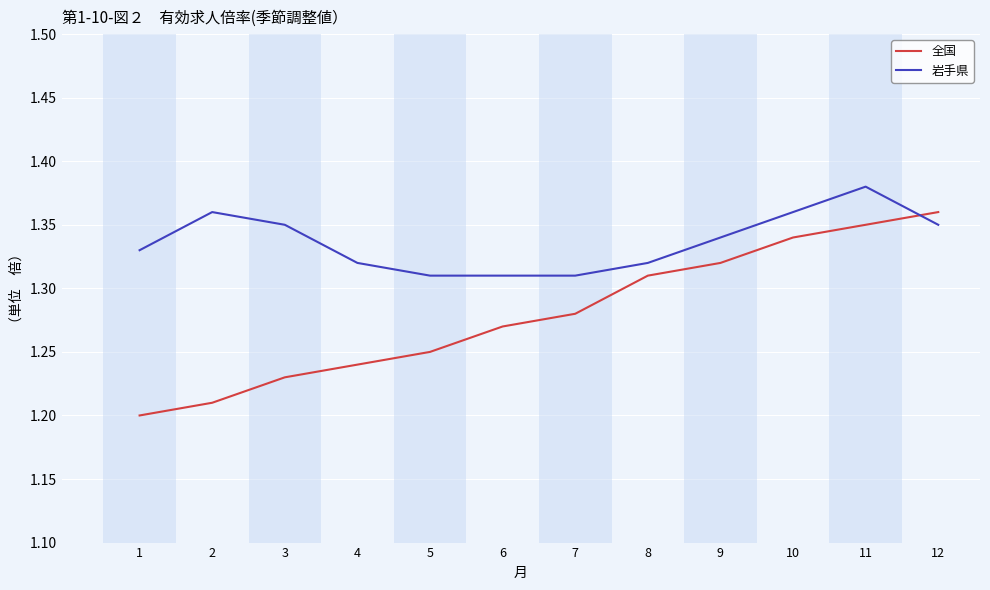

How many lines are shown in the chart?

2